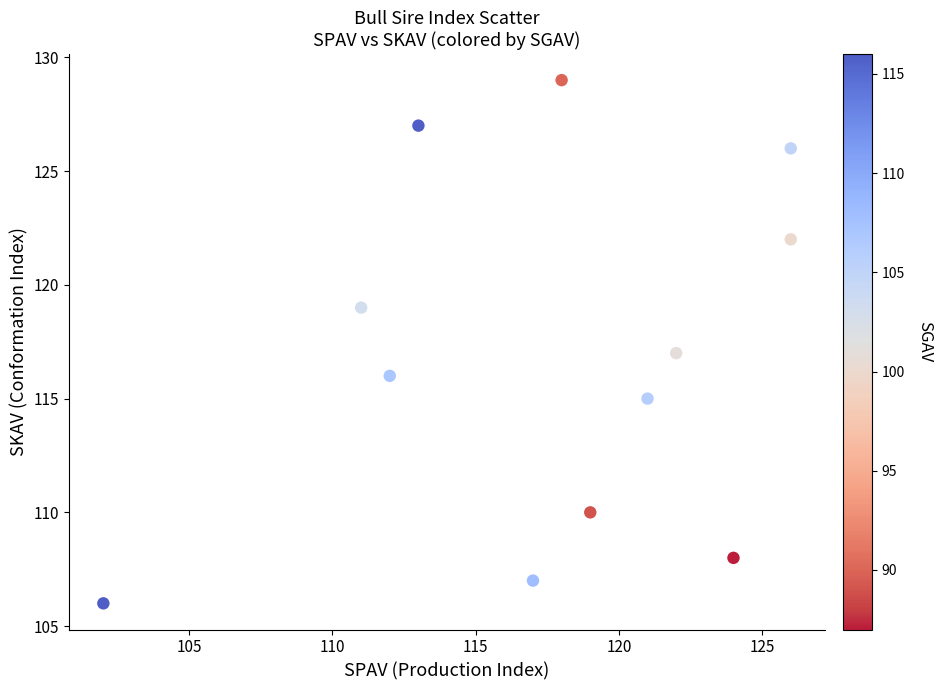

What is the average Y value?

117